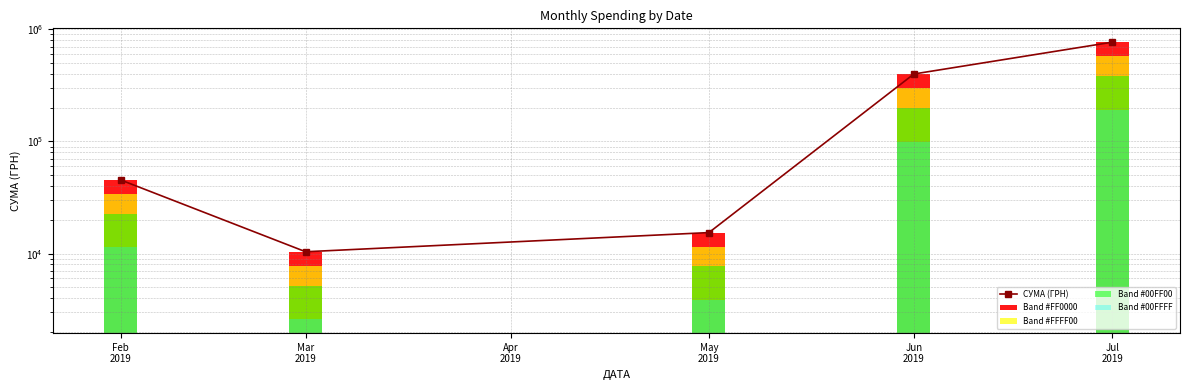

Which label corresponds to the smallest value in the chart?

Mar
2019